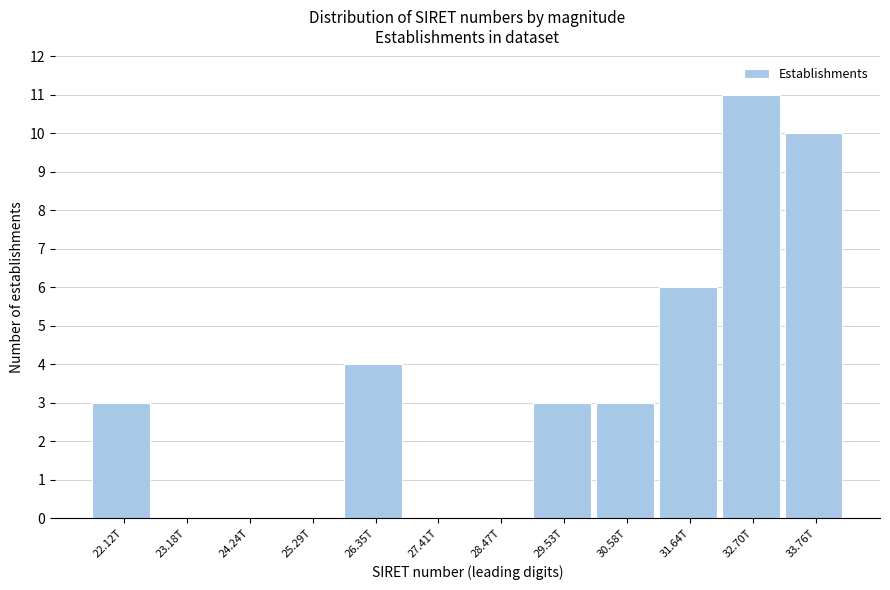

Reading left to right, transcribe all the data shown in this chart.

22.12T=3	23.18T=0	24.24T=0	25.29T=0	26.35T=4	27.41T=0	28.47T=0	29.53T=3	30.58T=3	31.64T=6	32.70T=11	33.76T=10